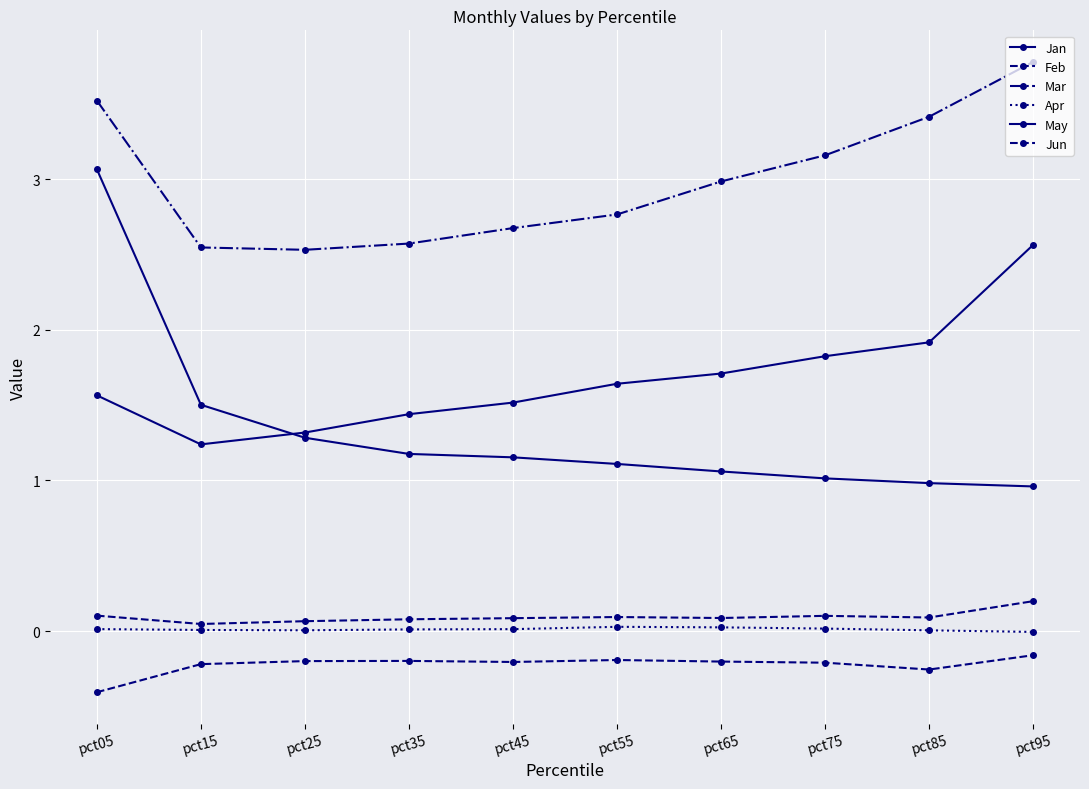

How many data points does each series have?

10